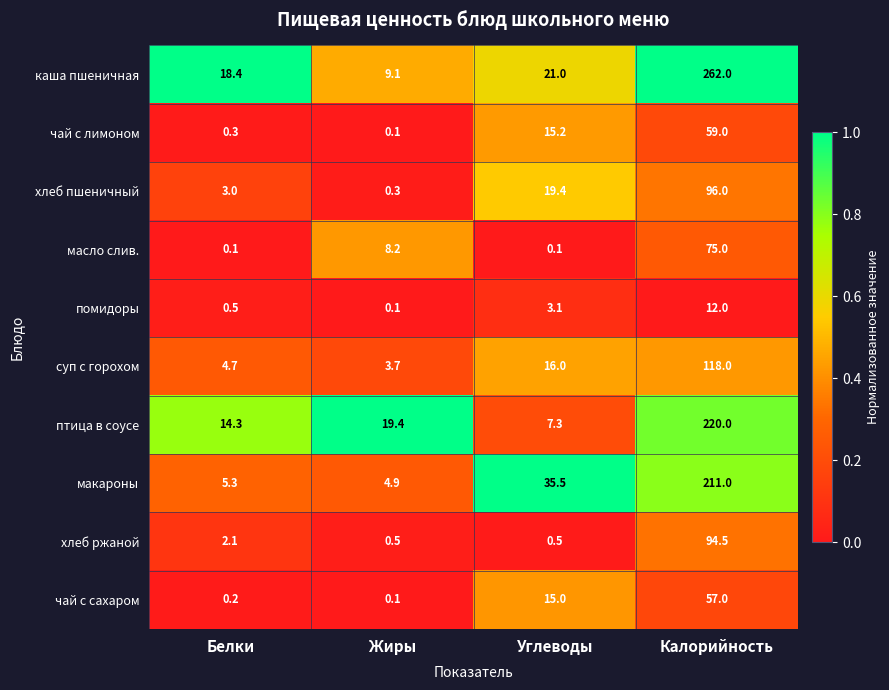

Rank the series at Белки from highest to lowest value.

каша пшеничная, птица в соусе, макароны, суп с горохом, хлеб пшеничный, хлеб ржаной, помидоры, чай с лимоном, чай с сахаром, масло слив.